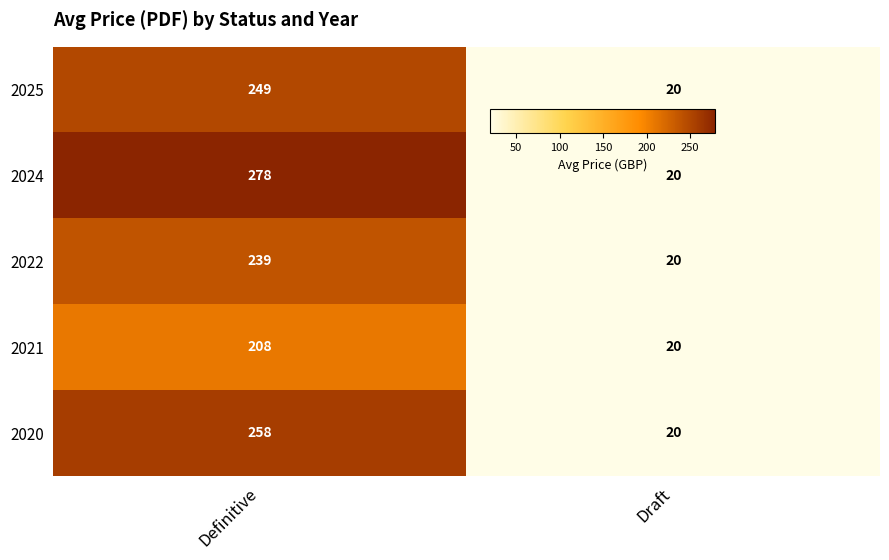

True or false: 2022 has a value of 373 at Definitive.

False